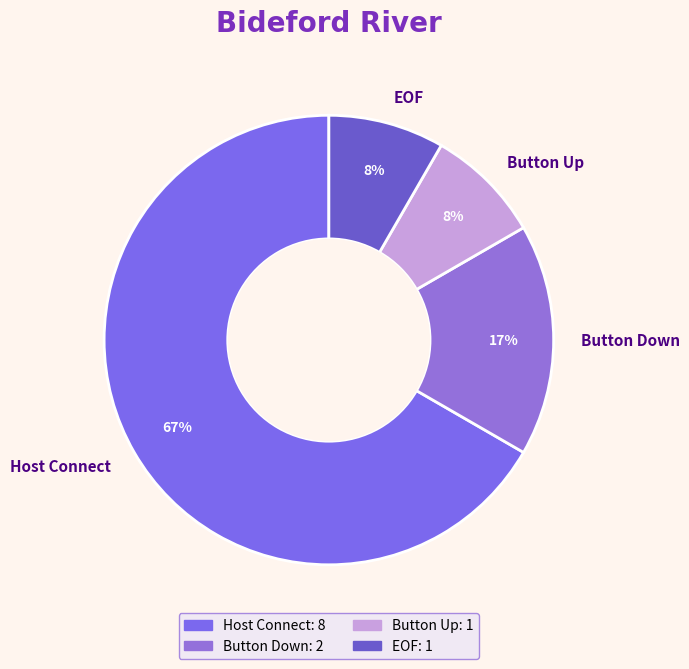

Is EOF the majority of the pie?

No